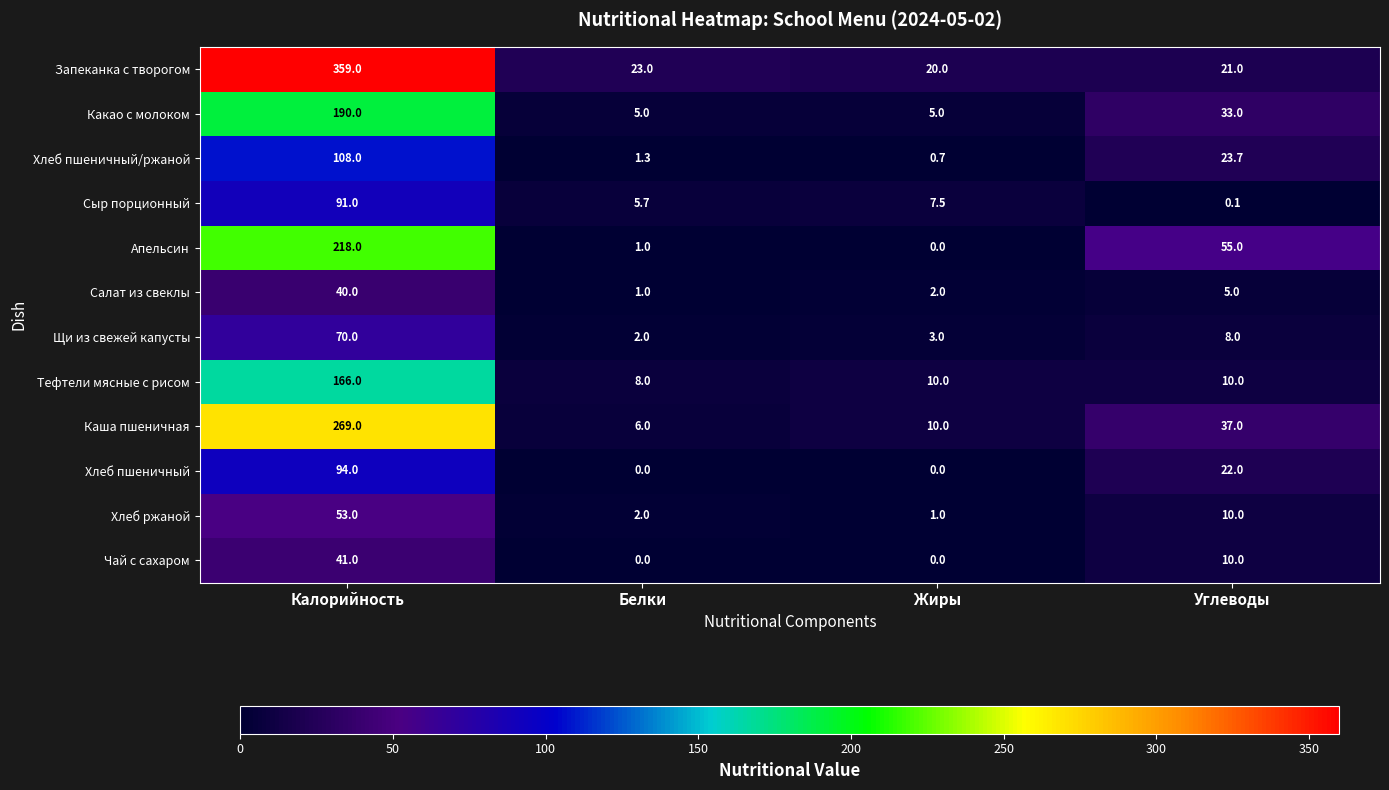

What is the difference between the maximum and minimum values in the Салат из свеклы series?

39.0